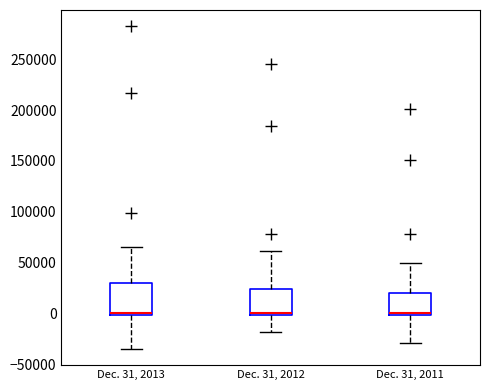

Where is the lower edge of the box for Dec. 31, 2011 on the y-axis? The values are not printed on the chart, so give them approximately, as read against the axis.

0